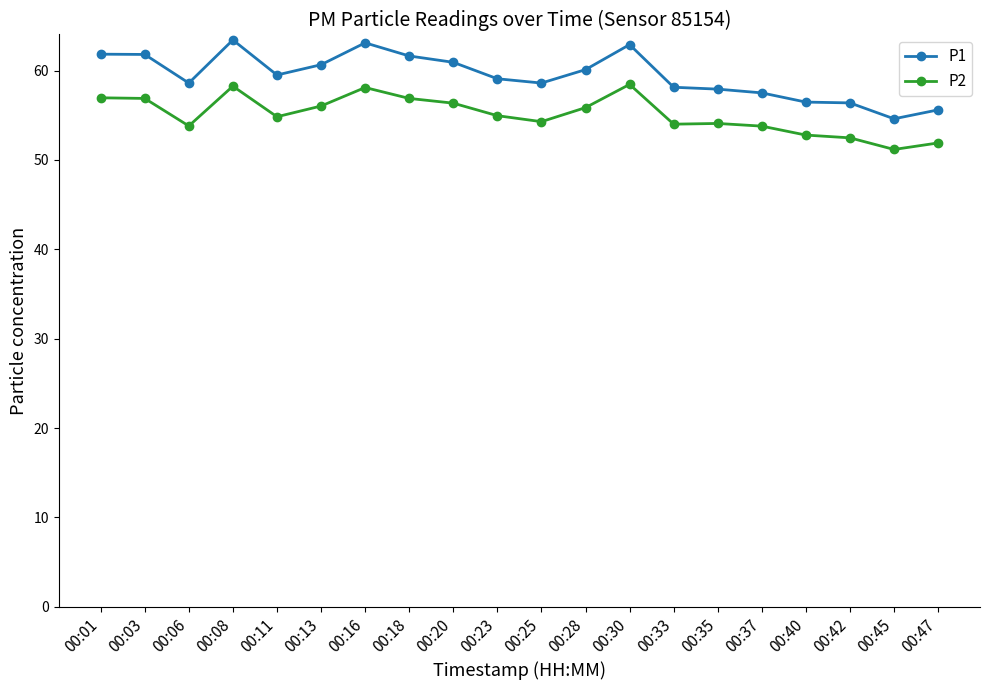

List the series in order of their peak value, highest first.

P1, P2